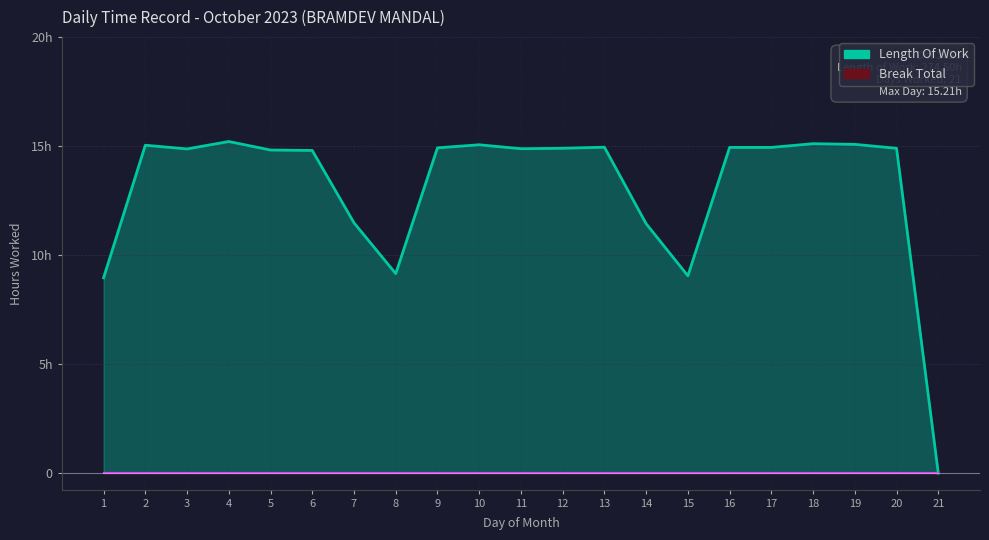

What is the ratio of the value at 9 to the value at 2?

1.0